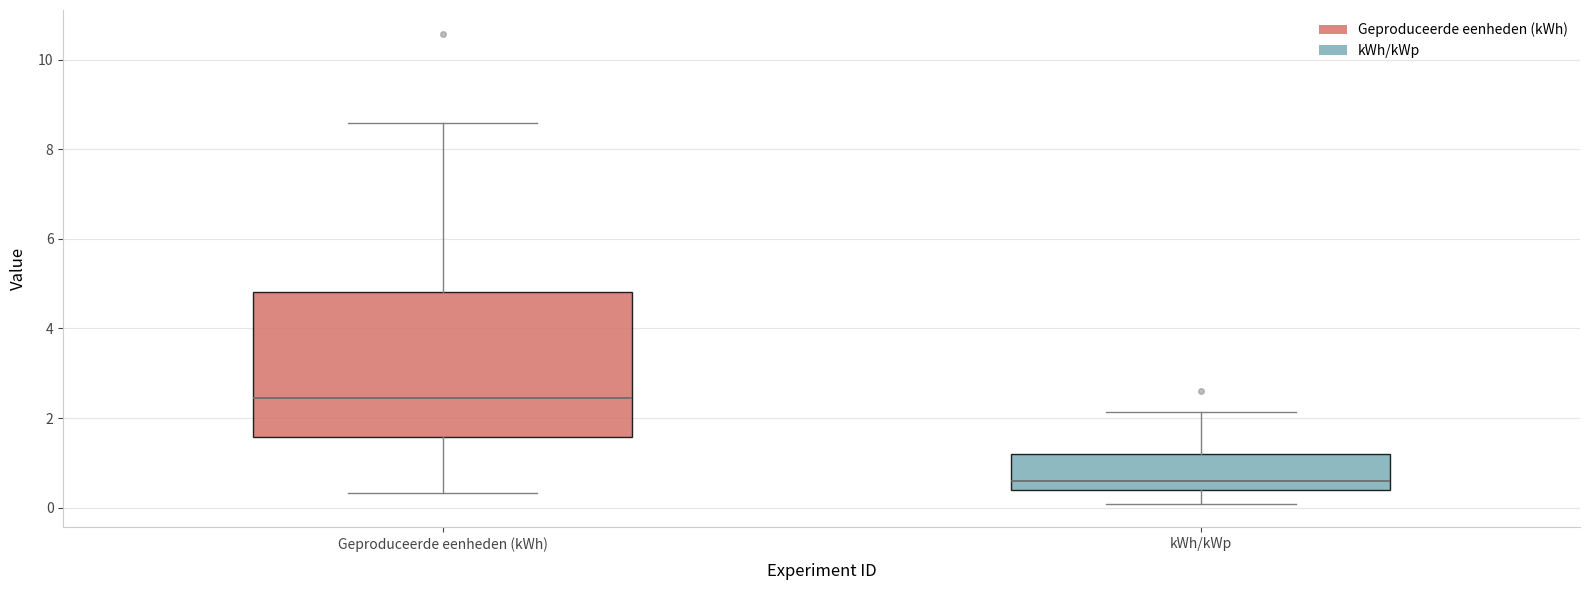

Comparing the boxes themselves (not the whiskers), which one is the tallest?

Geproduceerde eenheden (kWh)